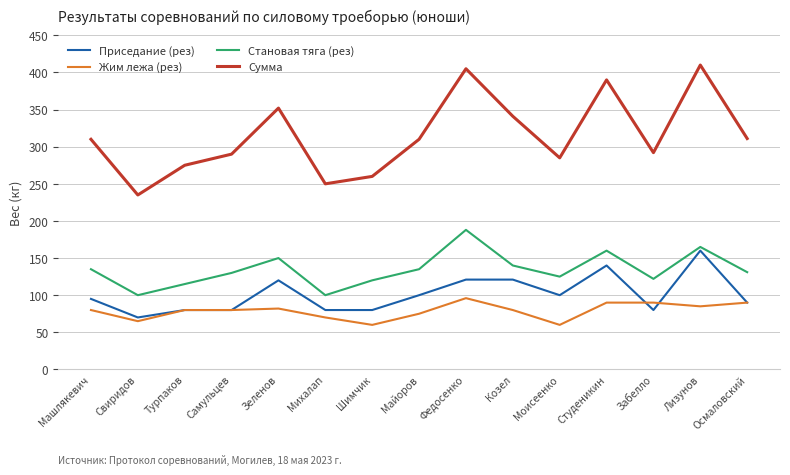

True or false: Сумма and Жим лежа (рез) cross at least once.

False